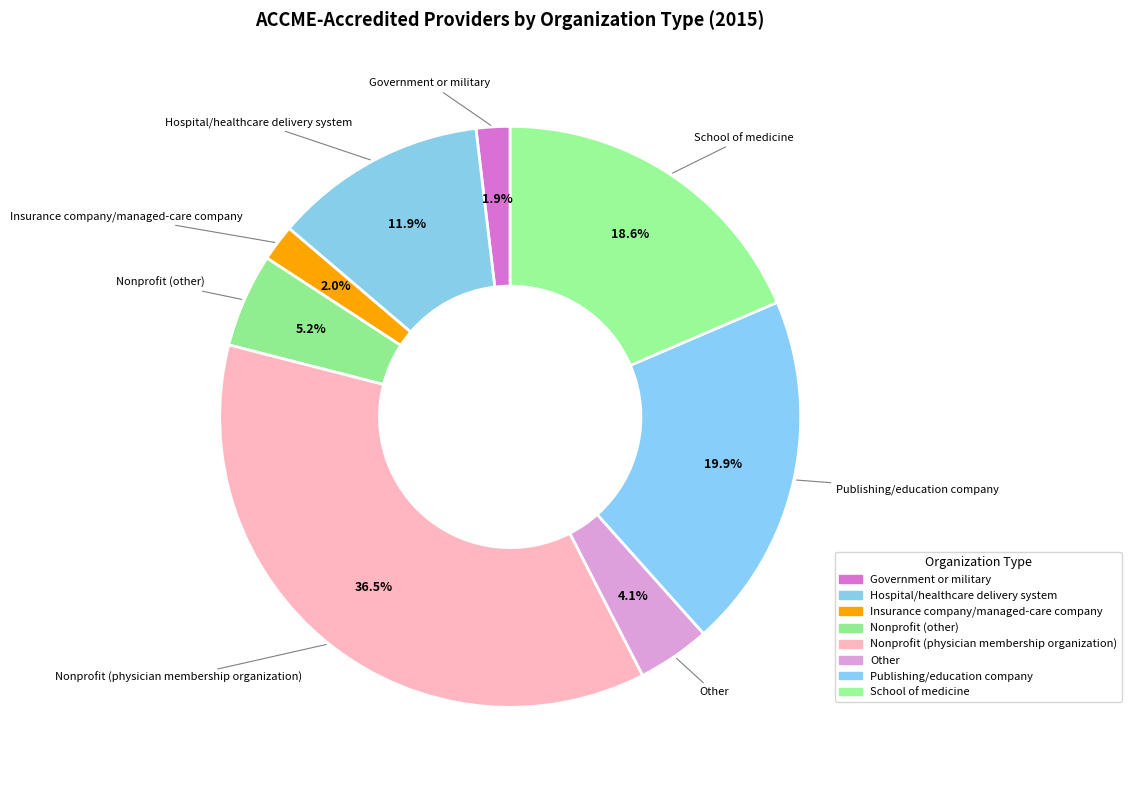

How many slices are in this pie chart?

8